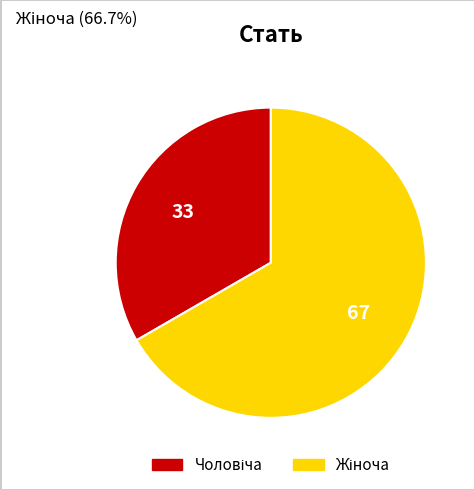

Is there a majority slice in this chart?

Yes